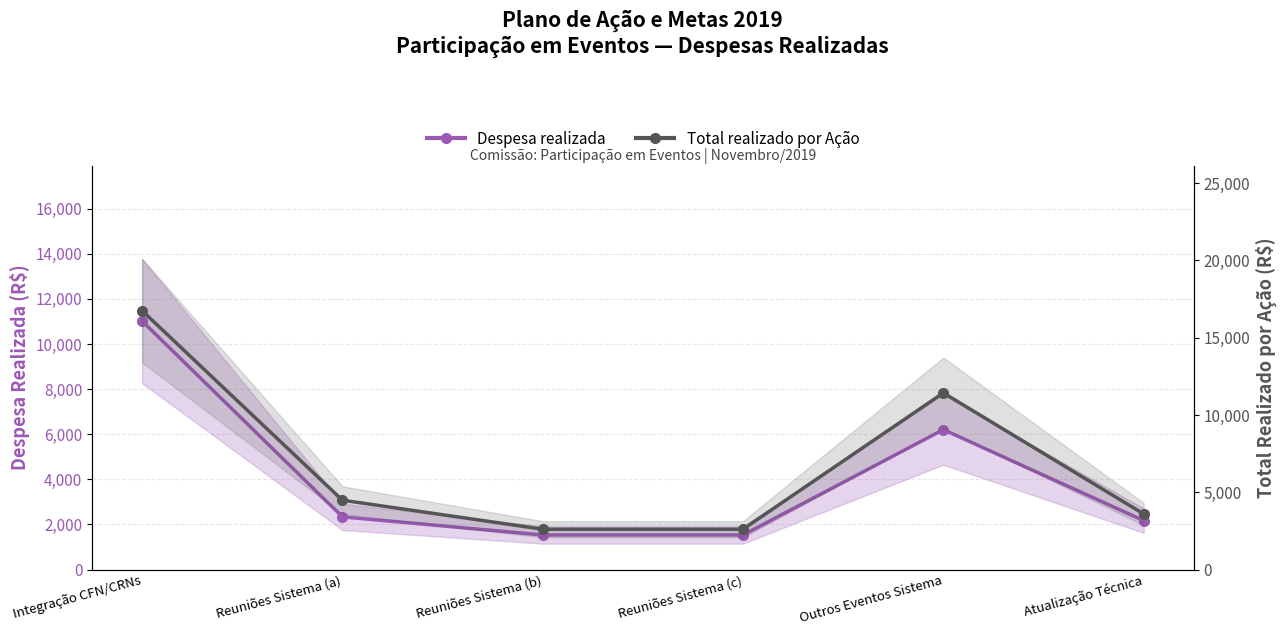

What is the approximate value of Despesa realizada at Reuniões Sistema (a)?

2337.4